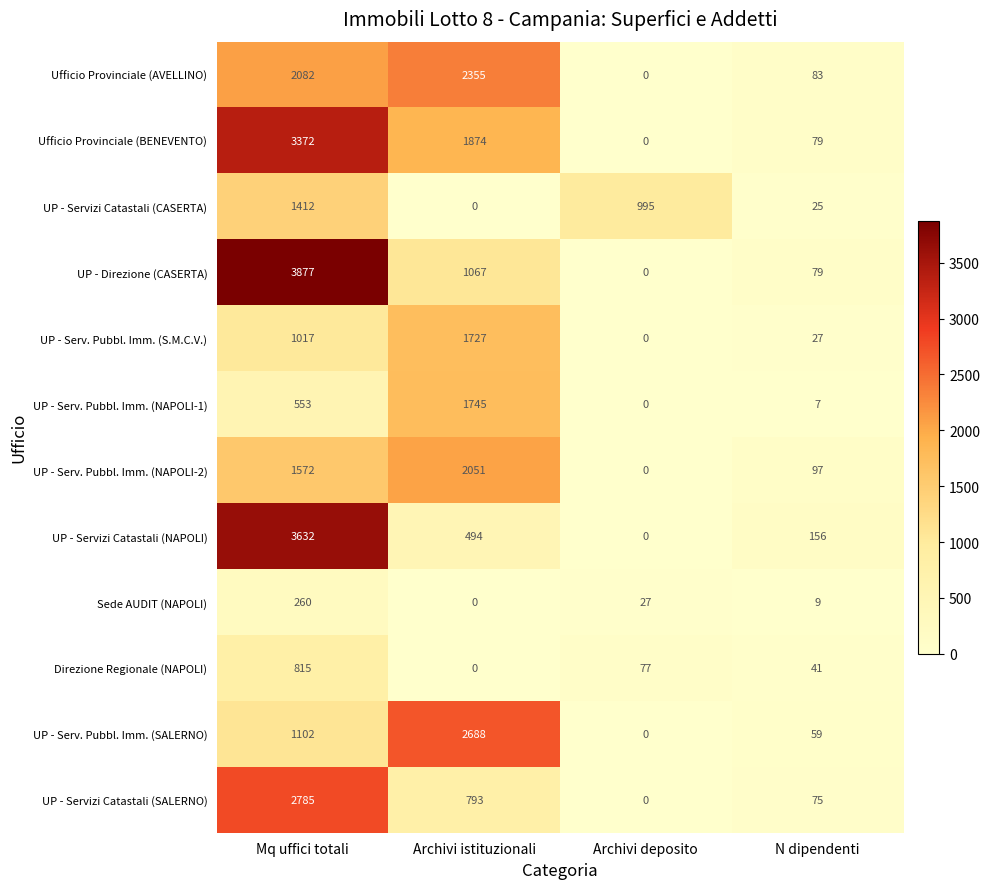

What is the difference between the UP - Serv. Pubbl. Imm. (SALERNO) values at N dipendenti and Mq uffici totali?

1043